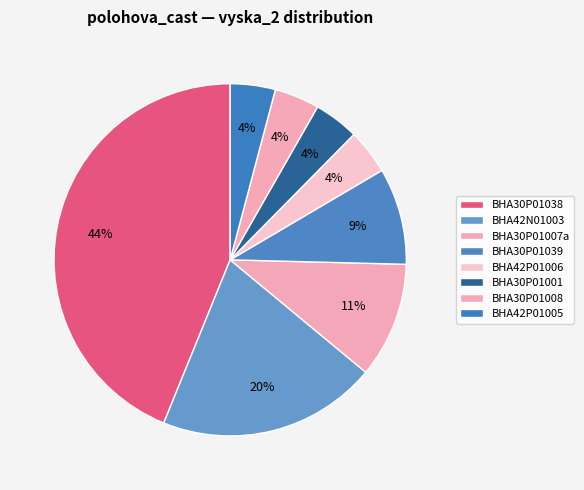

How many slices are in this pie chart?

8